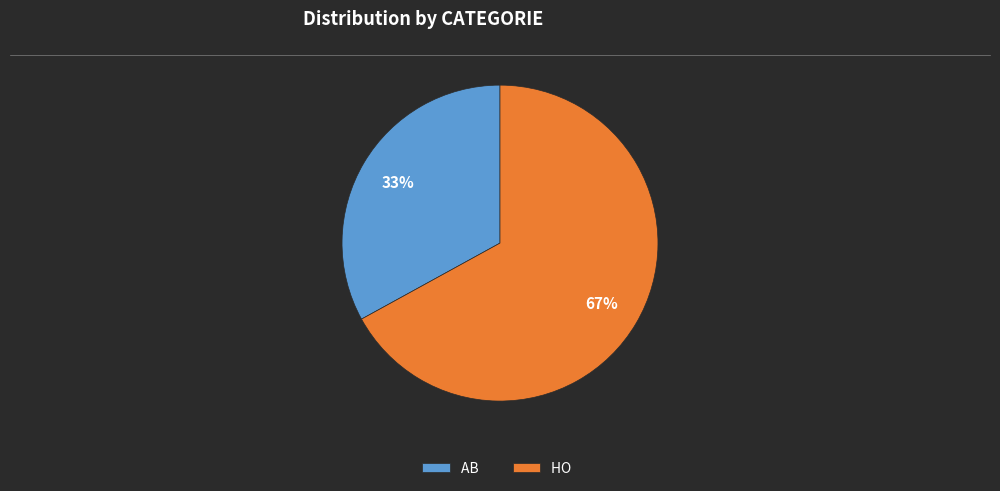

Count the number of slices in the pie.

2